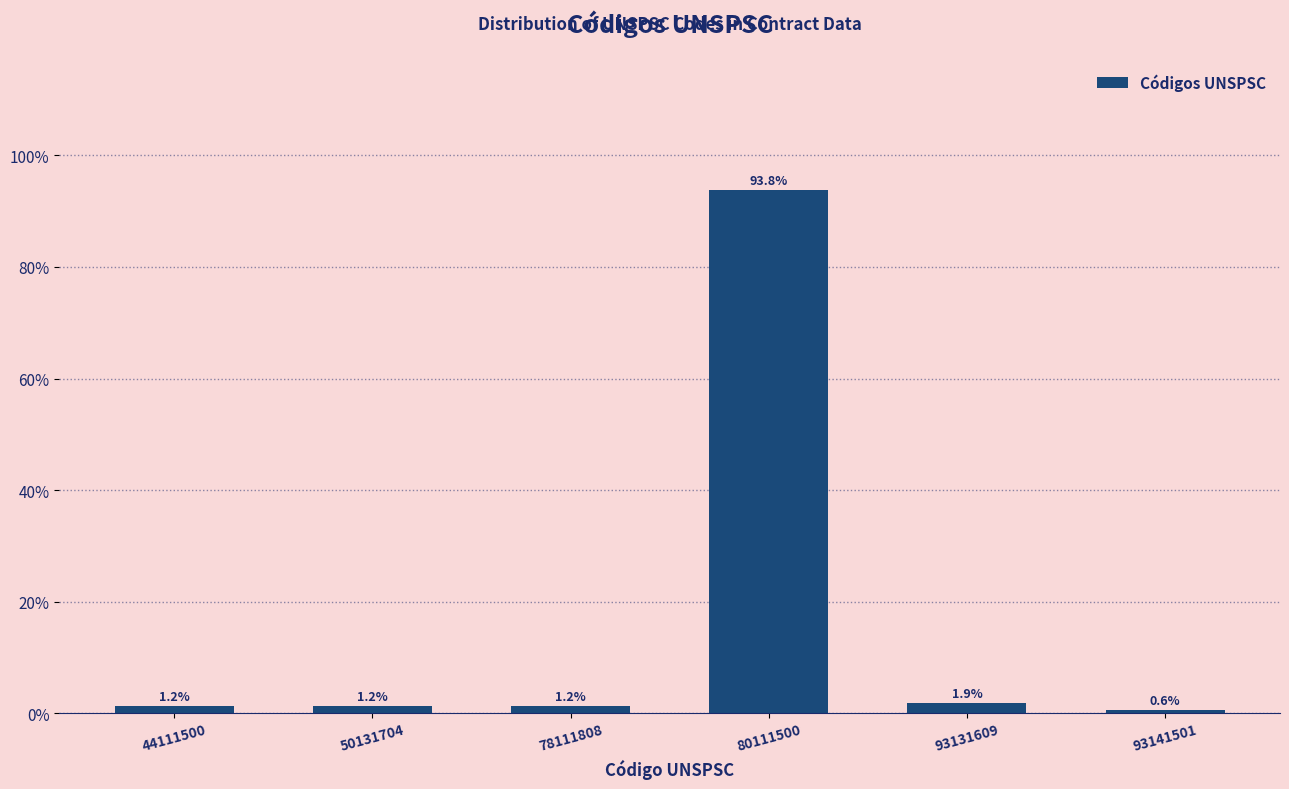

Reading left to right, transcribe all the data shown in this chart.

1.2	1.2	1.2	93.8	1.9	0.6